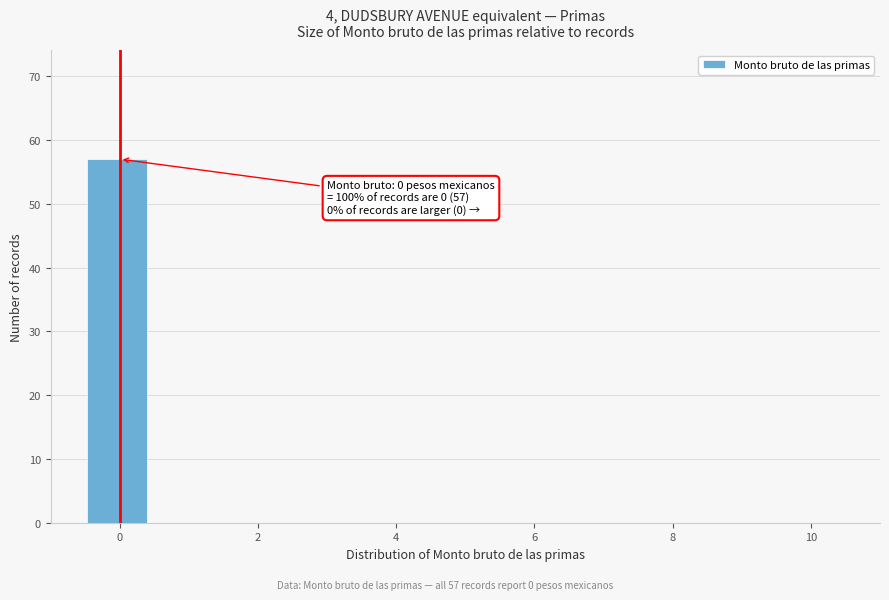

Over which range of the x-axis is the bar tallest?

-0.4 to 0.4